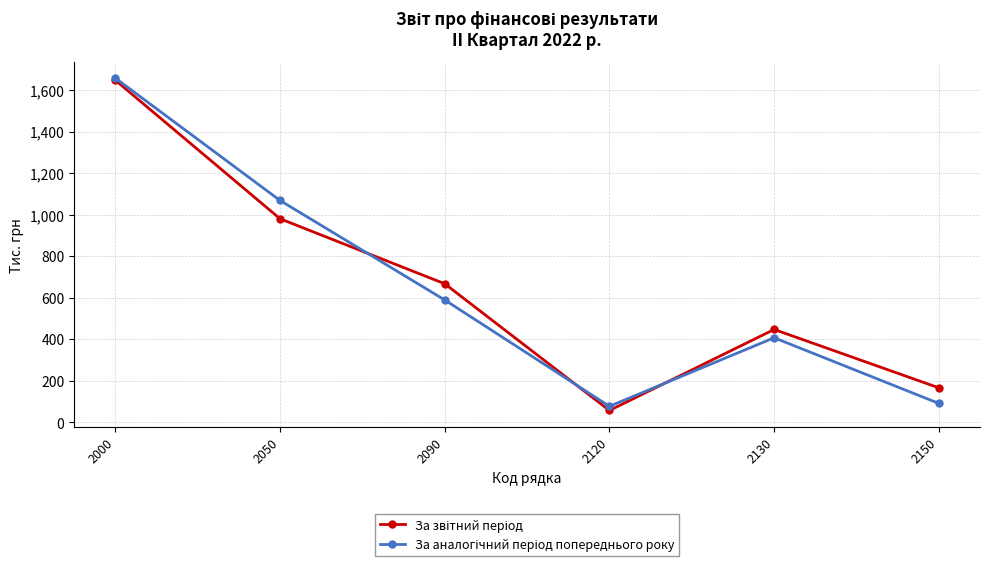

Which label corresponds to the largest value in the chart?

2000